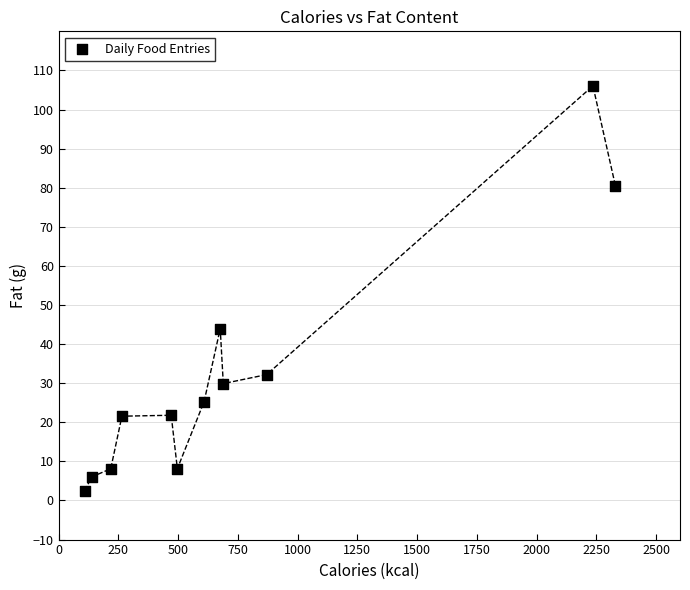

What is the range of X values (max minus min)?

2221.0